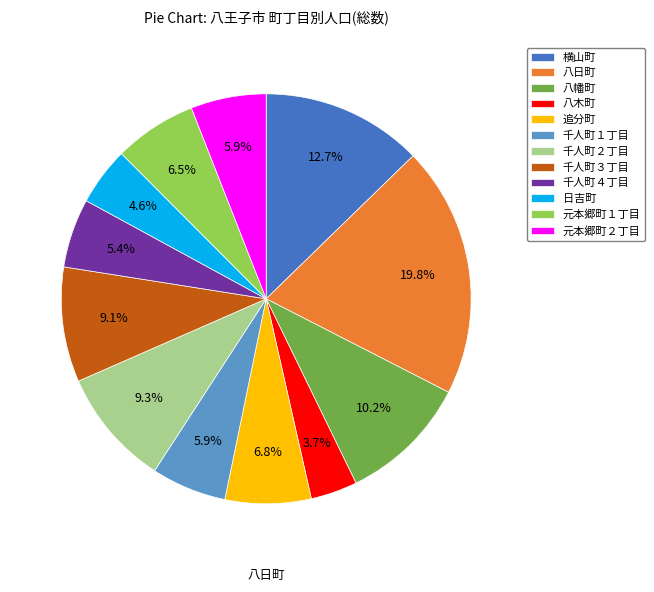

Approximately how many times larger is the value at 追分町 compared to 元本郷町１丁目?

1.0